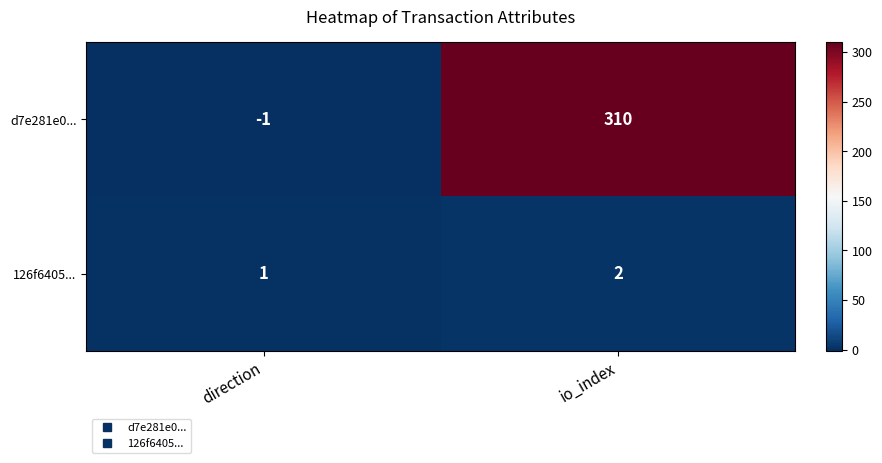

What is the sum of the d7e281e0... values at io_index and direction?

309